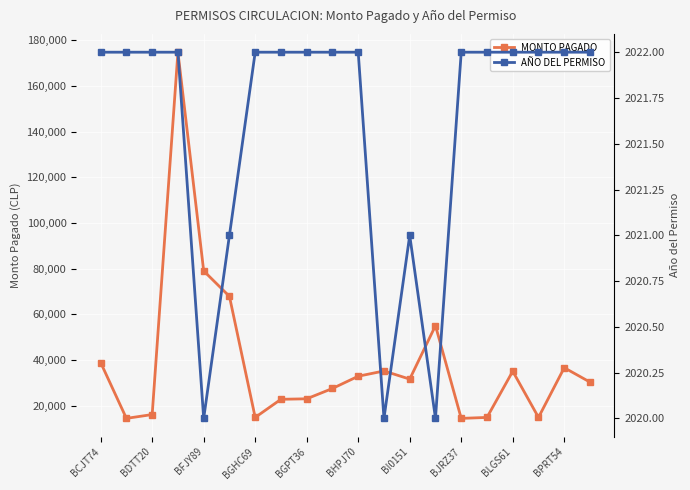

True or false: MONTO PAGADO and AÑO DEL PERMISO cross at least once.

False